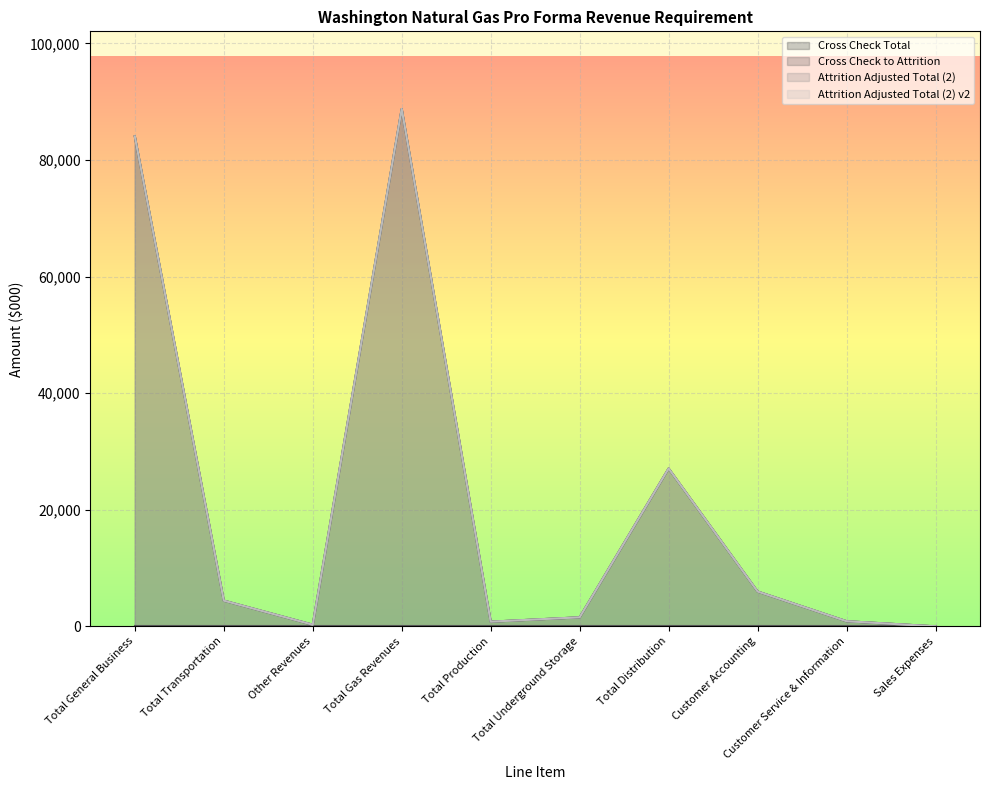

At which category does Attrition Adjusted Total (2) reach its first local valley?

Other Revenues